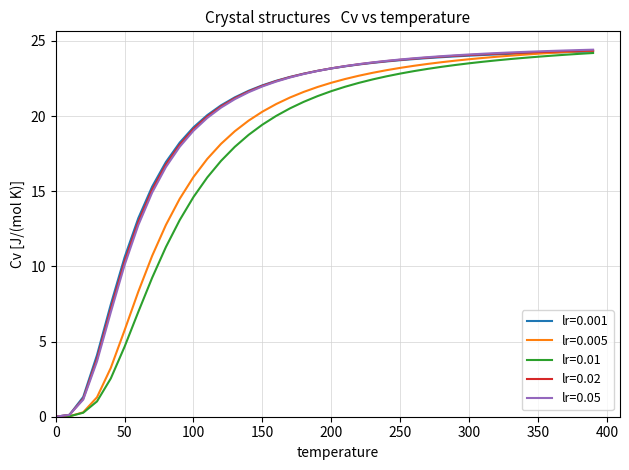

What is the greatest value displayed?

24.4